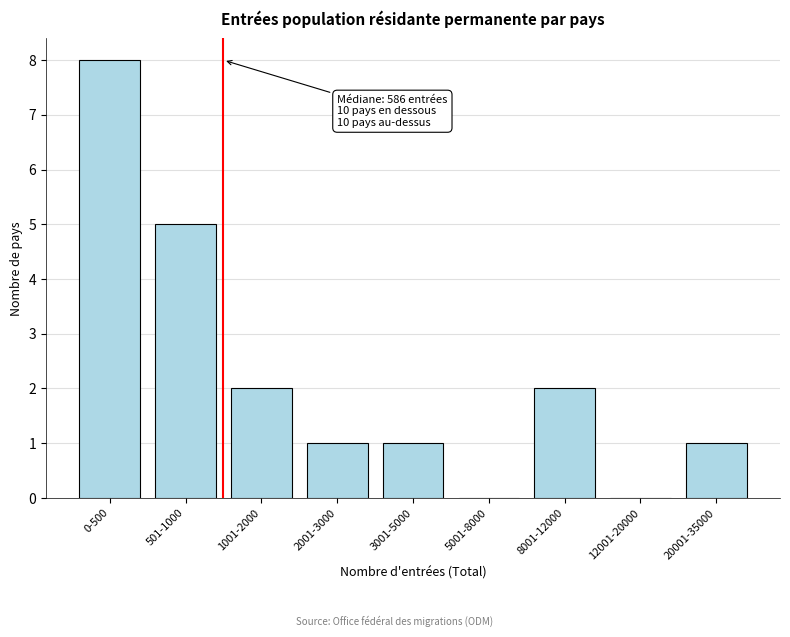

Reading right to left, extract all data points from this chart.

20001-35000=1	12001-20000=0	8001-12000=2	5001-8000=0	3001-5000=1	2001-3000=1	1001-2000=2	501-1000=5	0-500=8